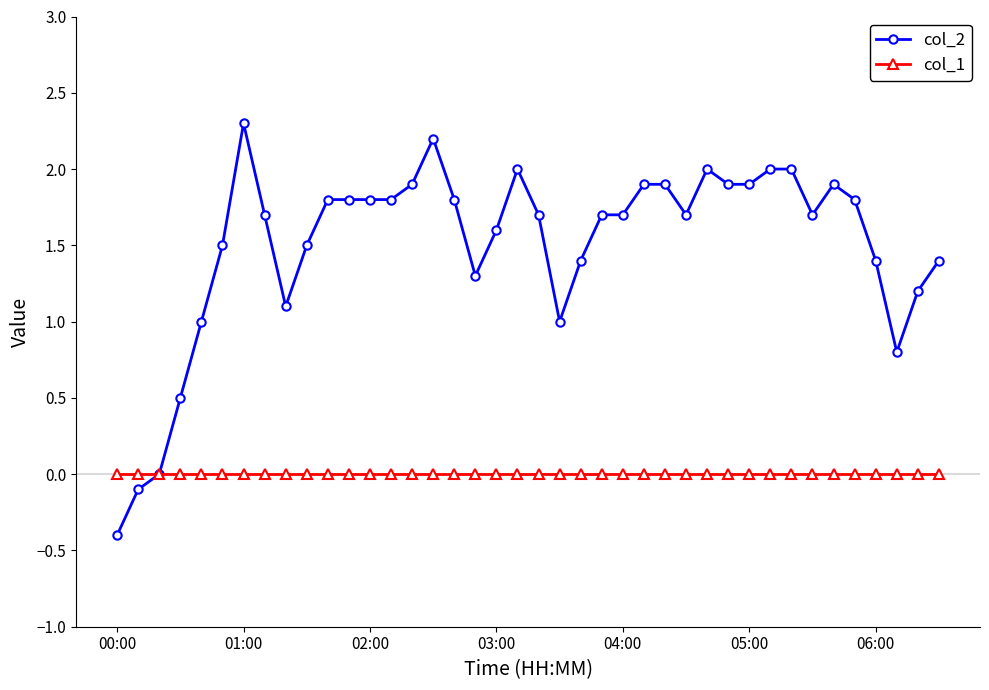

How many series are shown in this chart?

2